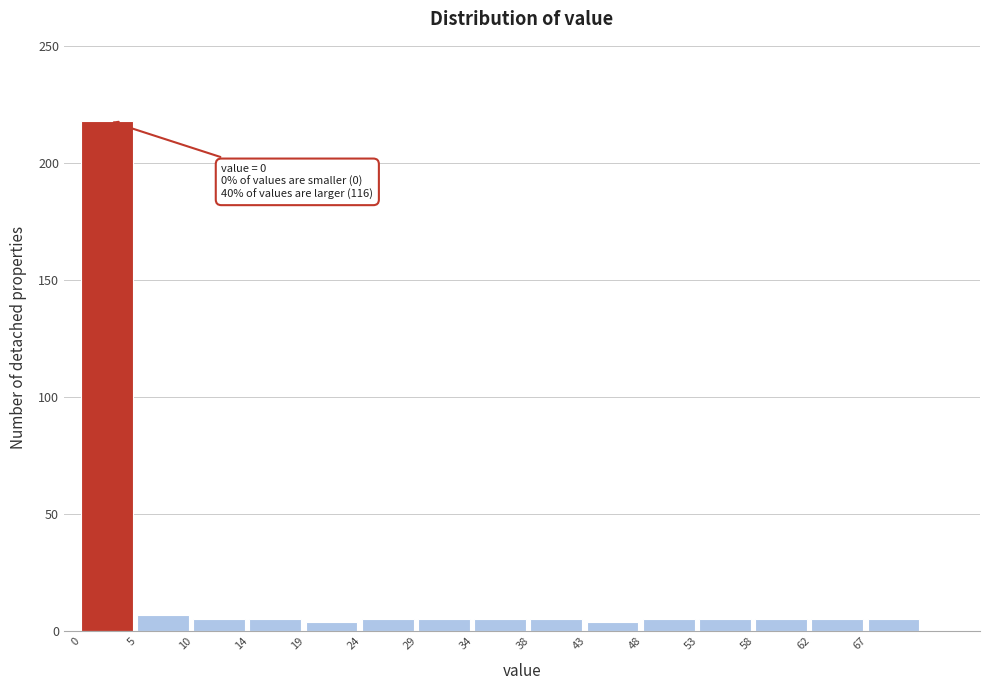

Over which range of the x-axis is the bar tallest?

0.0 to 4.8